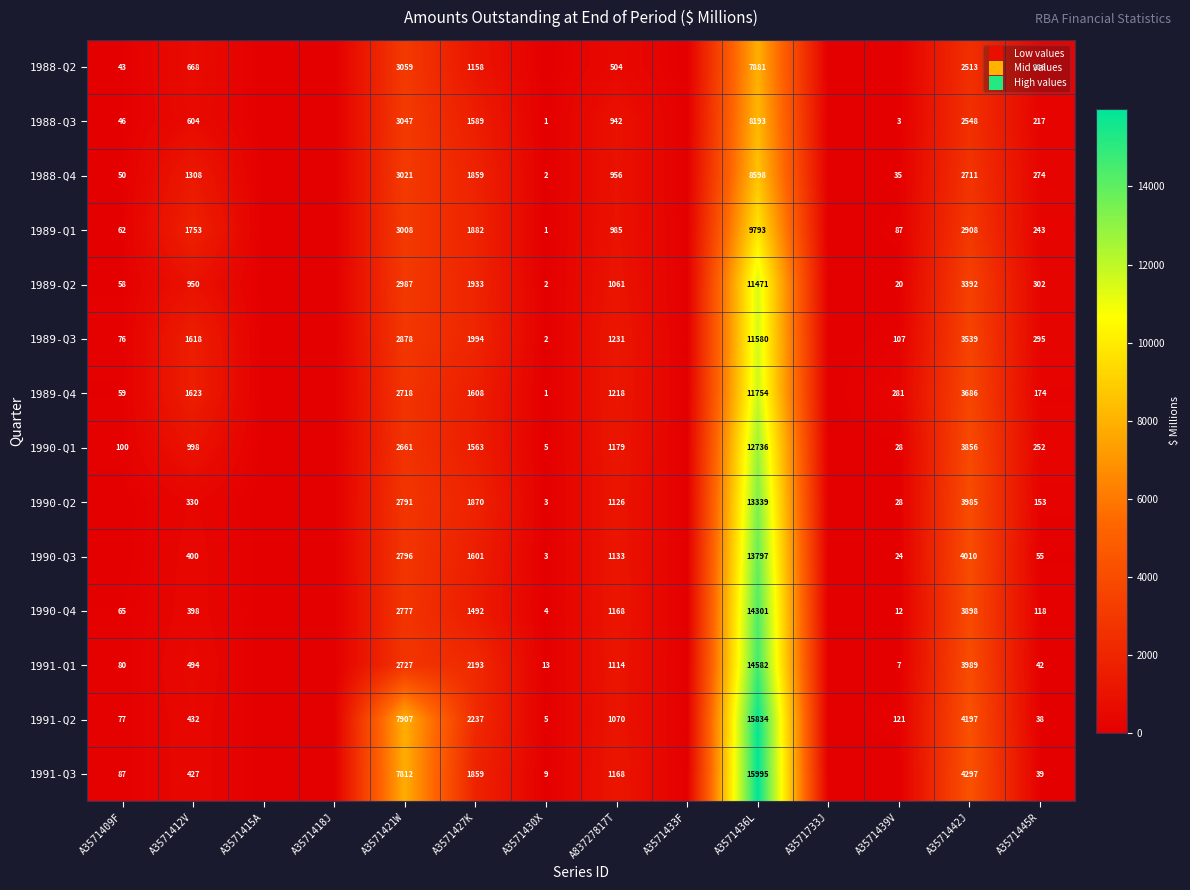

At which label does 1991-Q1 reach its minimum?

A3571415A